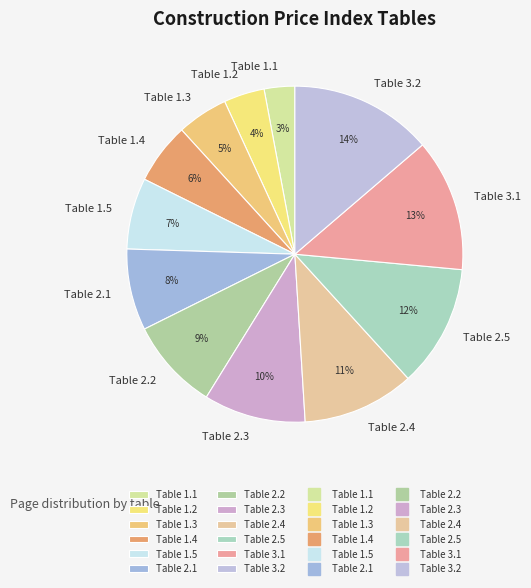

Which slice is the smallest?

Table 1.1